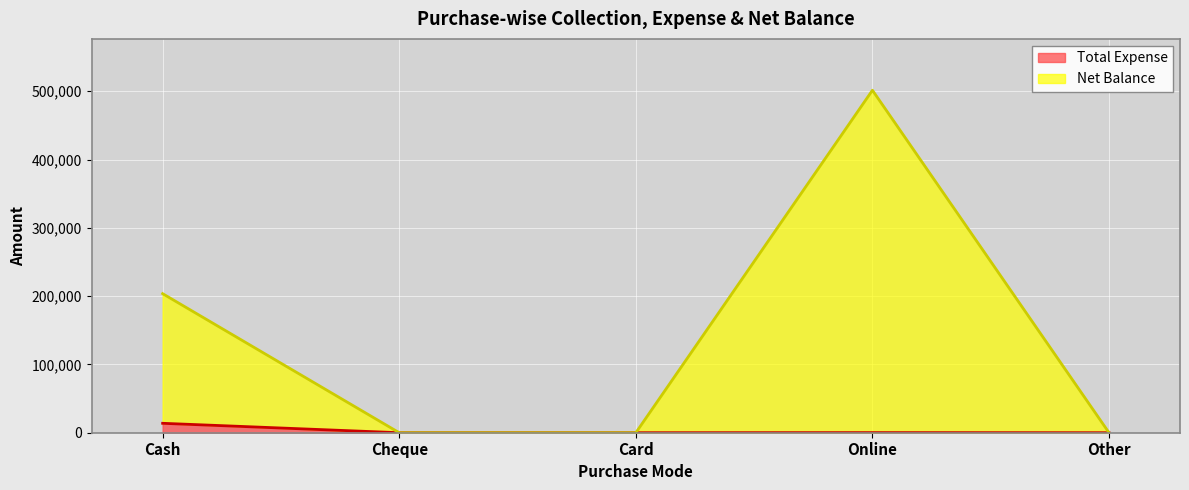

Reading right to left, what are all the values shown in this chart?

Total Expense: Other=0	Online=150	Card=0	Cheque=0	Cash=13795
Net Balance: Other=0	Online=501400	Card=0	Cheque=0	Cash=203600